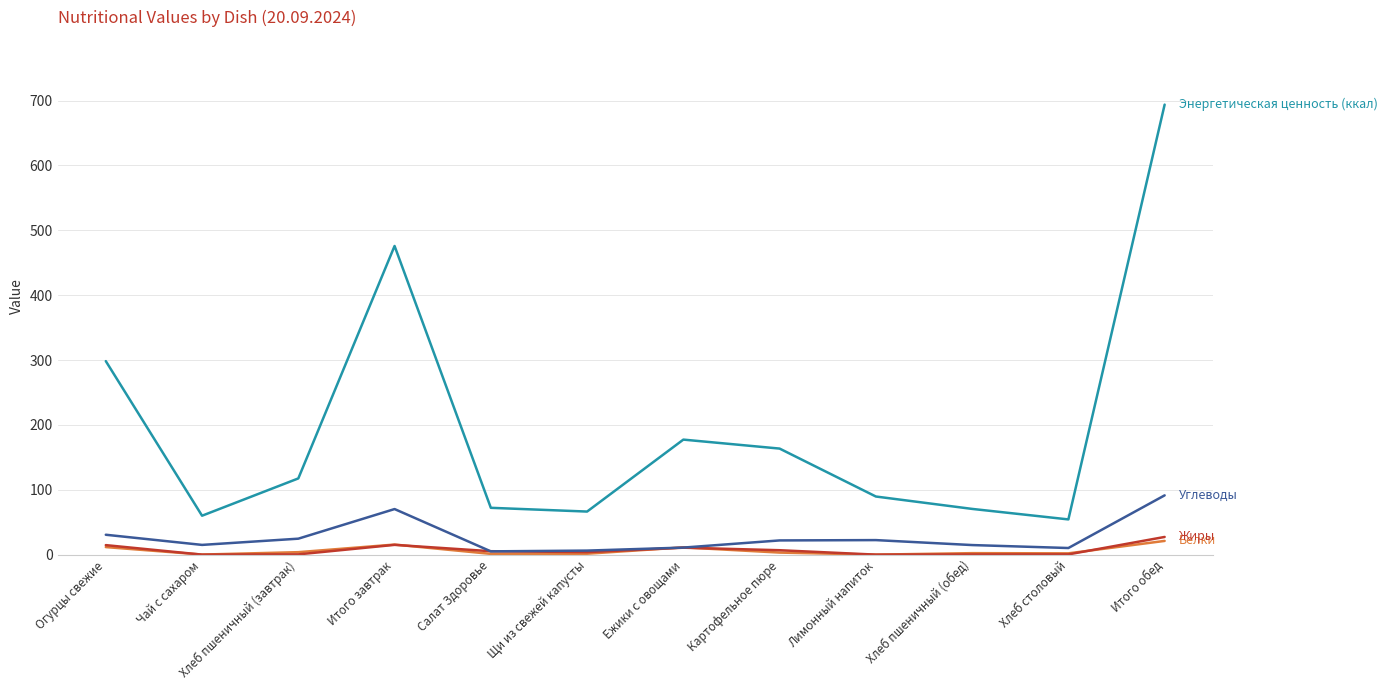

At which category is the sum across all series the highest?

Итого обед